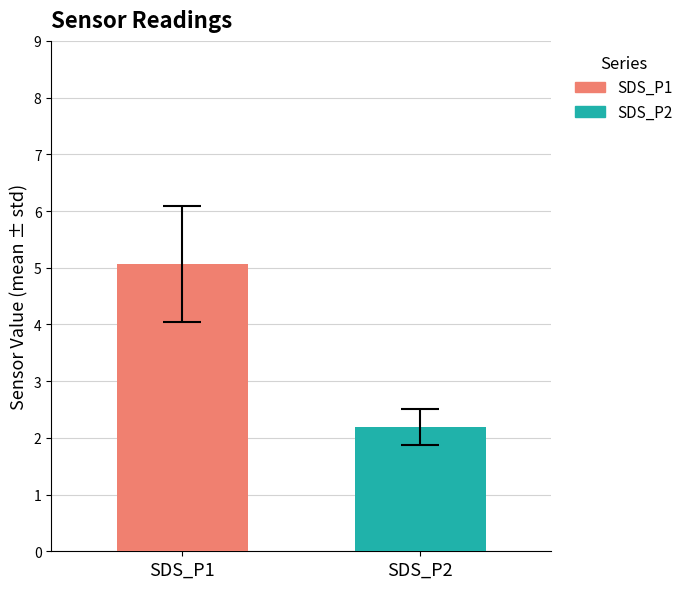

Which series has the widest spread of values?

SDS_P1